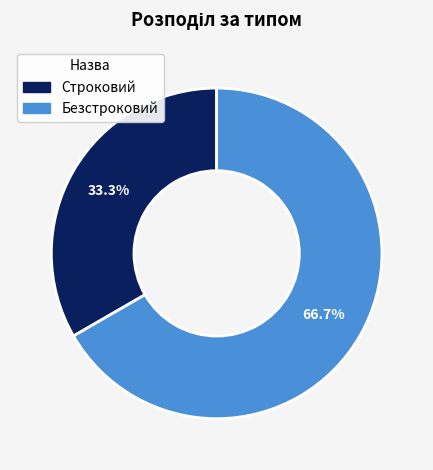

To the nearest percent, what is the difference between the largest and smallest slice percentages?

33%